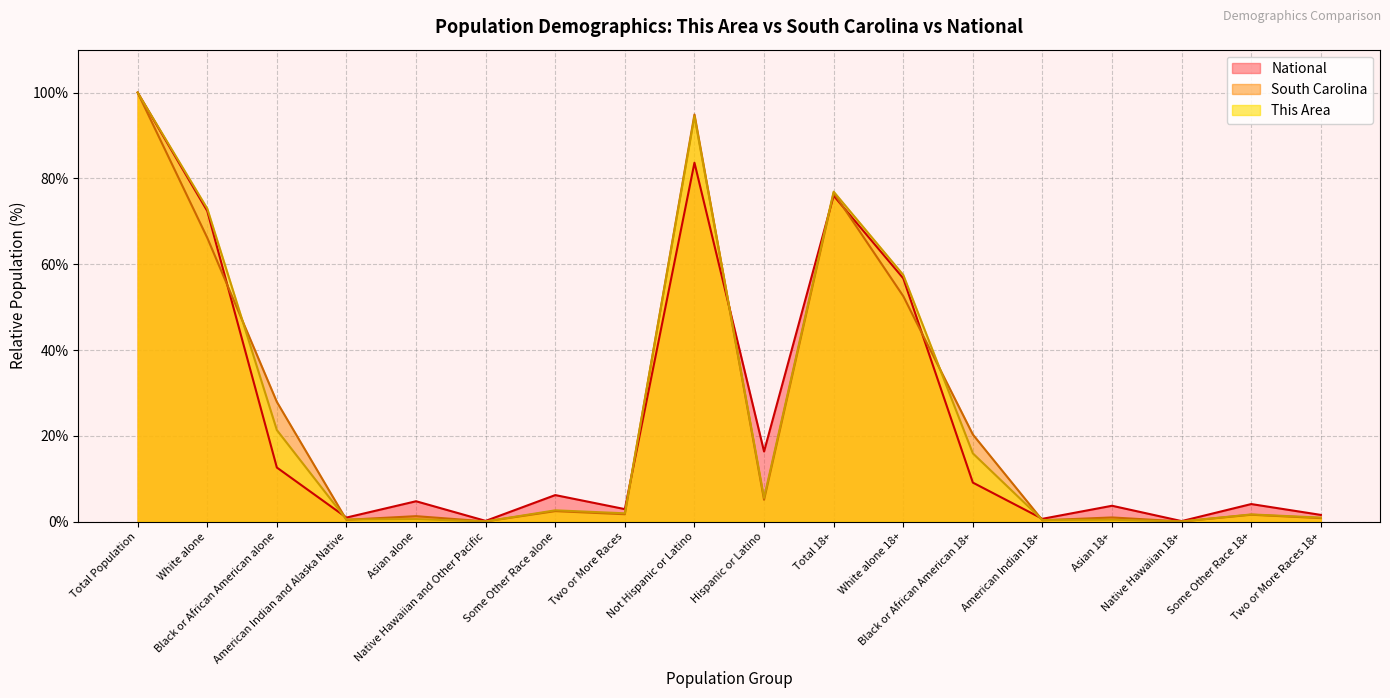

What is the sum of all South Carolina values?

453.3